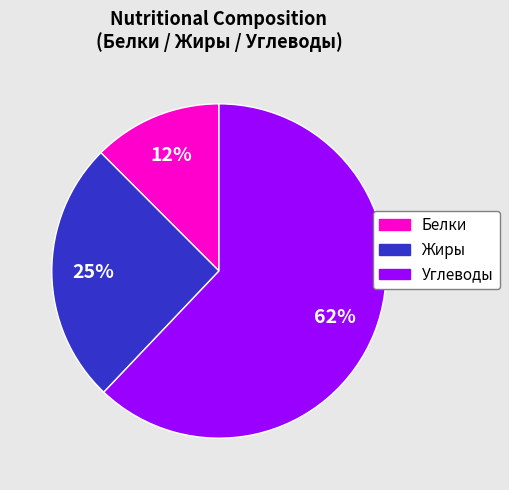

True or false: Белки accounts for 1% of the total.

False